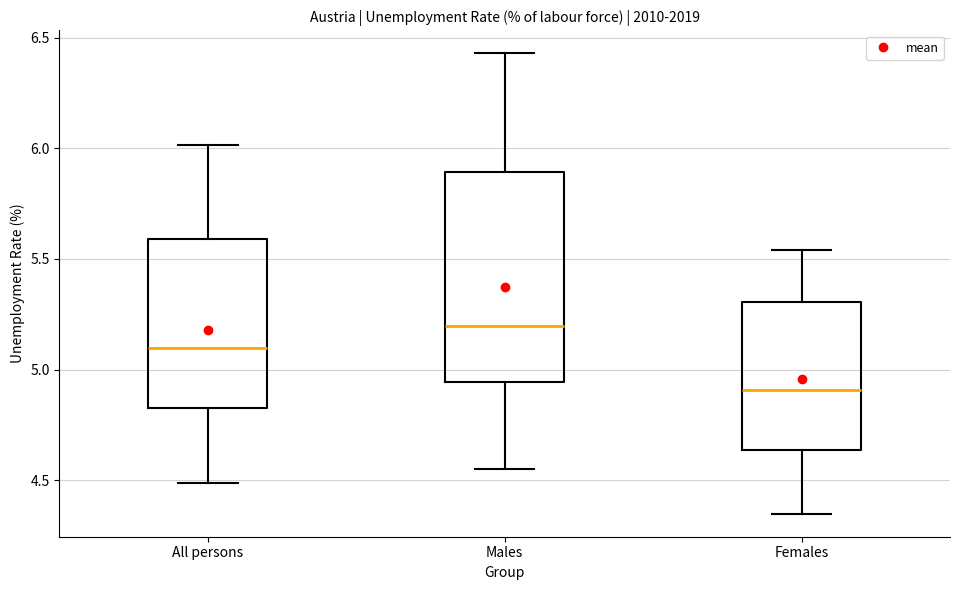

Reading left to right, read every box against the y-axis: the position of its median line, the range the box covers, and the ends of its whiskers. The values are not printed on the chart, so give them approximately, as read against the axis.

All persons: median 5.10, box 4.85 to 5.60, whiskers 4.50 to 6.00
Males: median 5.20, box 4.95 to 5.90, whiskers 4.55 to 6.45
Females: median 4.90, box 4.65 to 5.30, whiskers 4.35 to 5.55